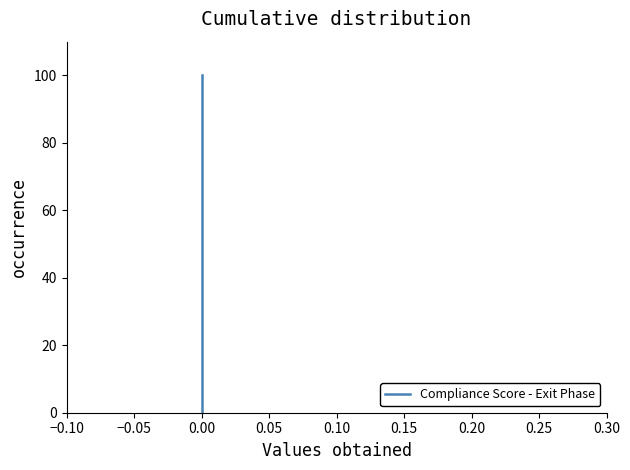

How many values are between 0 and 100?

2